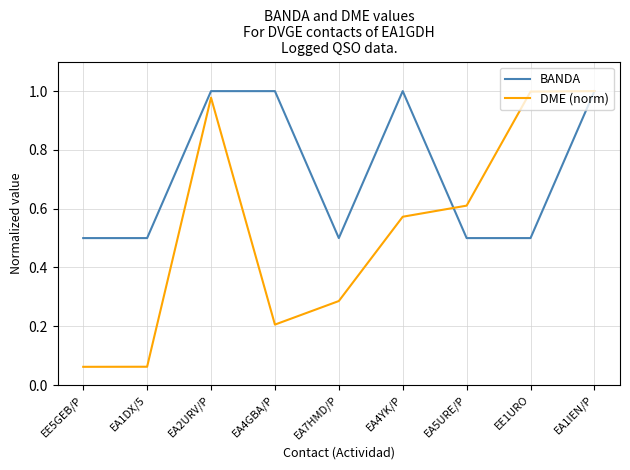

Which series changed the most between EA1DX/5 and EA4GBA/P?

BANDA